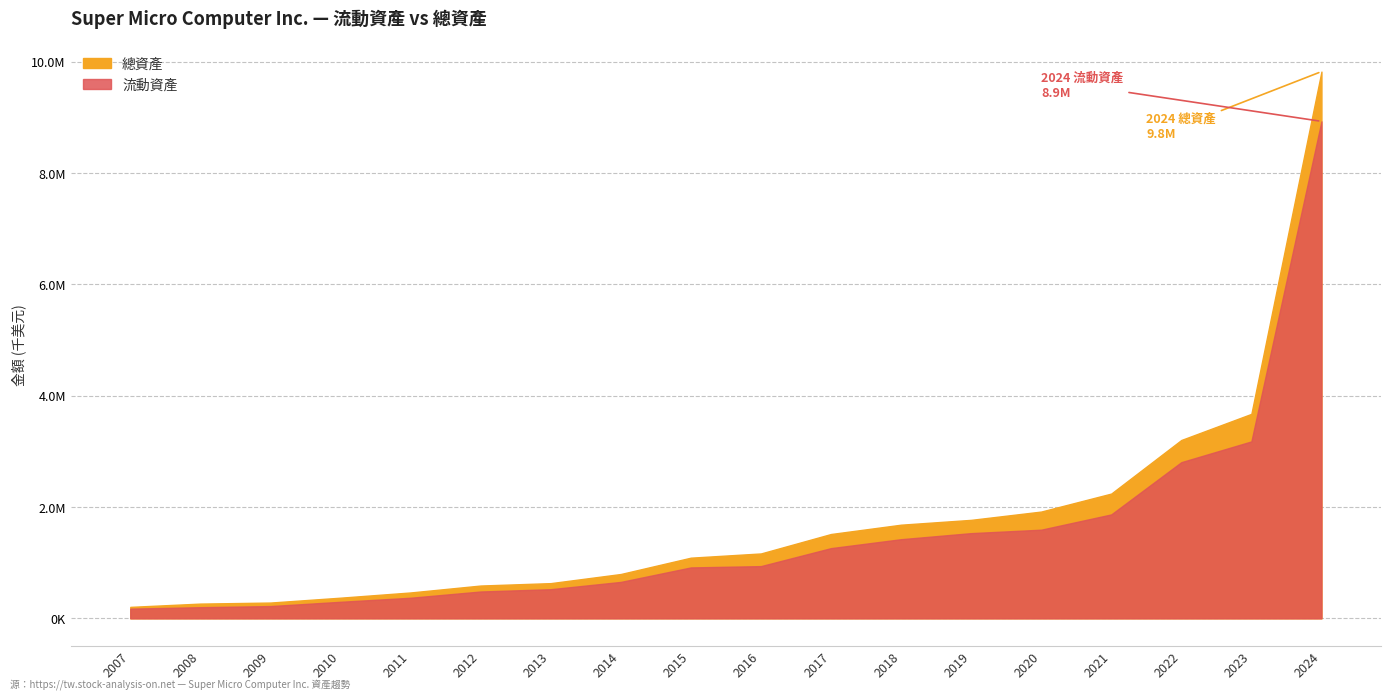

Read the 流動資產 value at 2024.

8931960